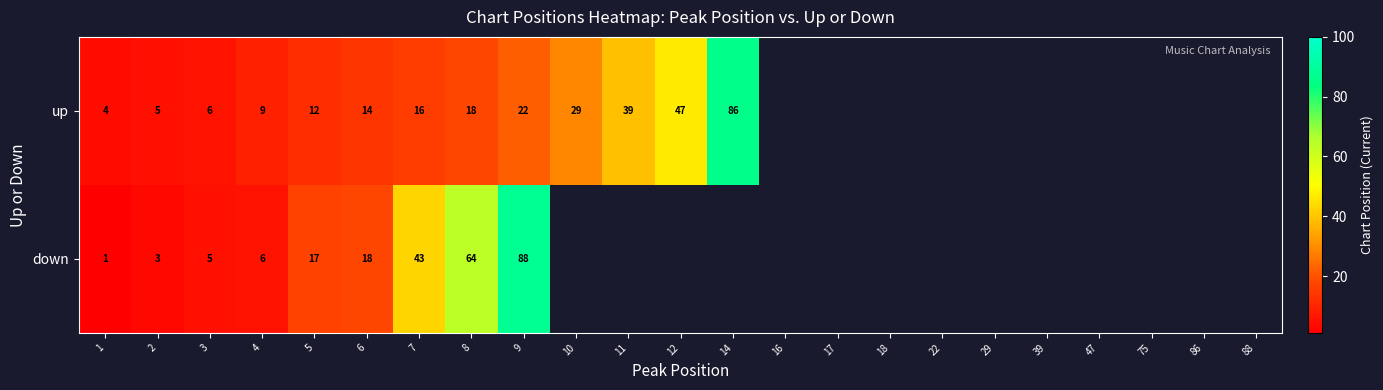

Rank the series at 3 from lowest to highest value.

down, up